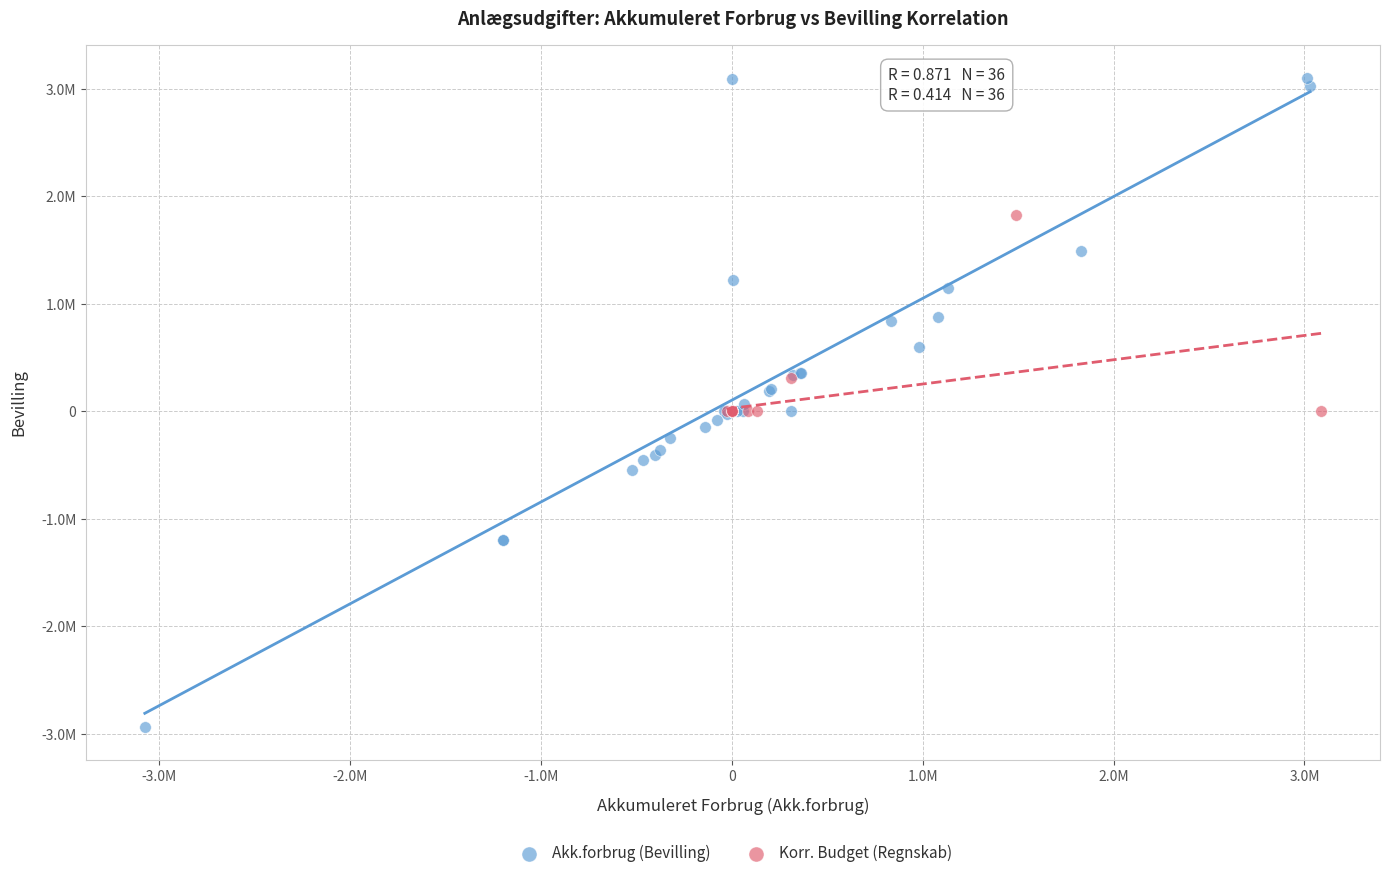

What are all the series names shown in the legend?

Akk.forbrug (Bevilling), Korr. Budget (Regnskab)